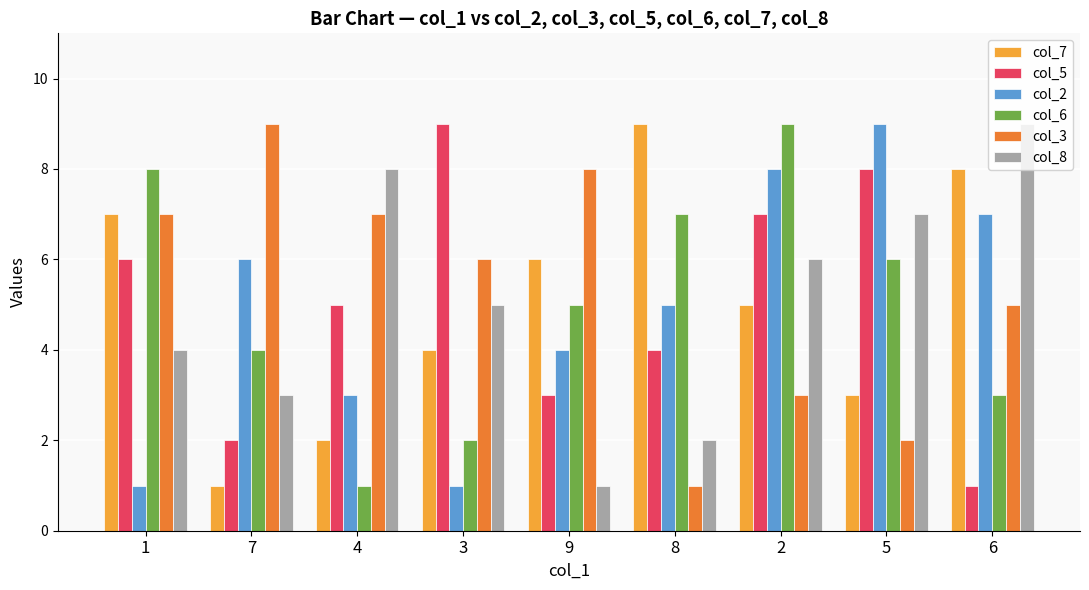

What is the spread (max minus min) of values at 6?

8